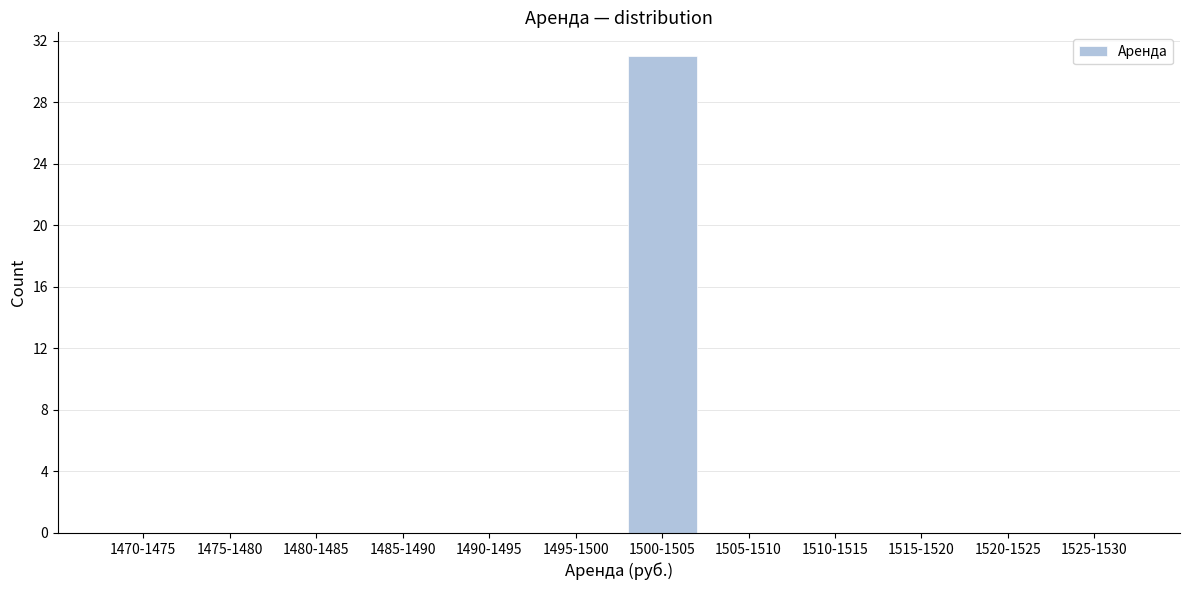

Reading right to left, extract all data points from this chart.

1525-1530=0	1520-1525=0	1515-1520=0	1510-1515=0	1505-1510=0	1500-1505=31	1495-1500=0	1490-1495=0	1485-1490=0	1480-1485=0	1475-1480=0	1470-1475=0